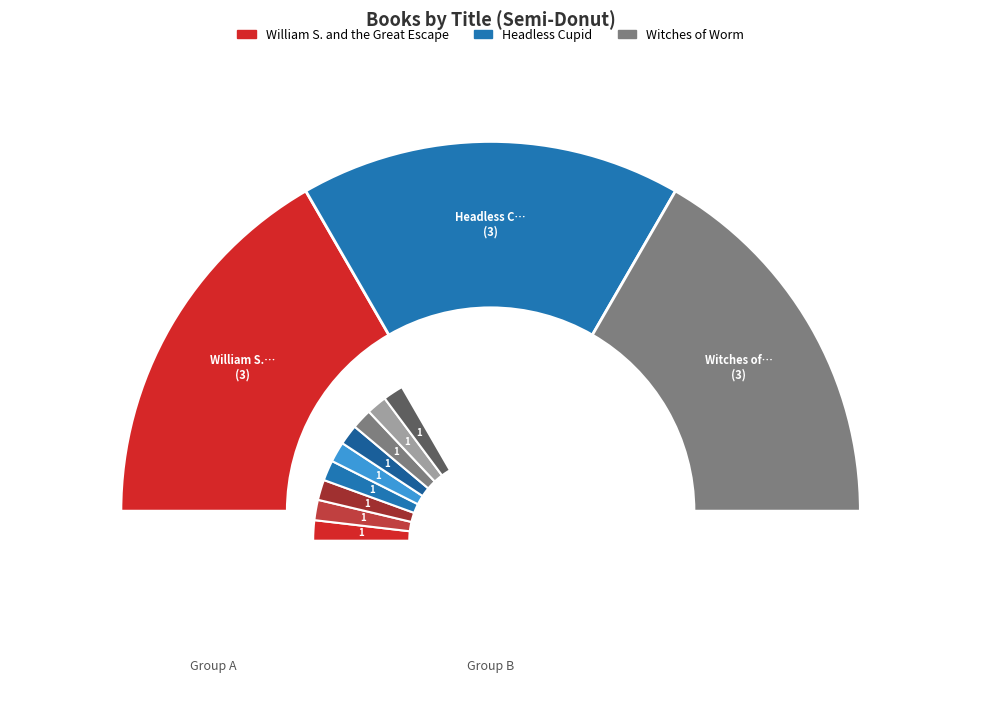

How many slices are in this pie chart?

3